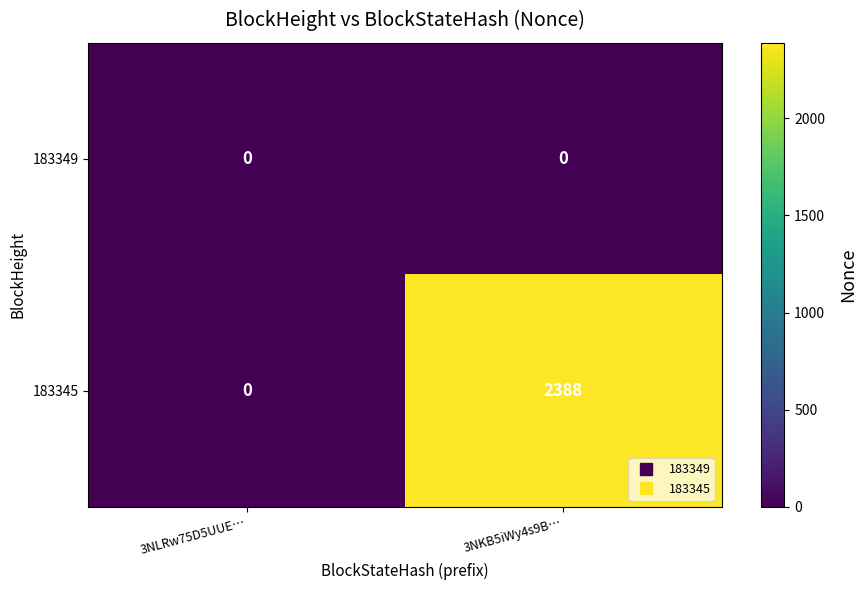

How many series are shown in this chart?

2